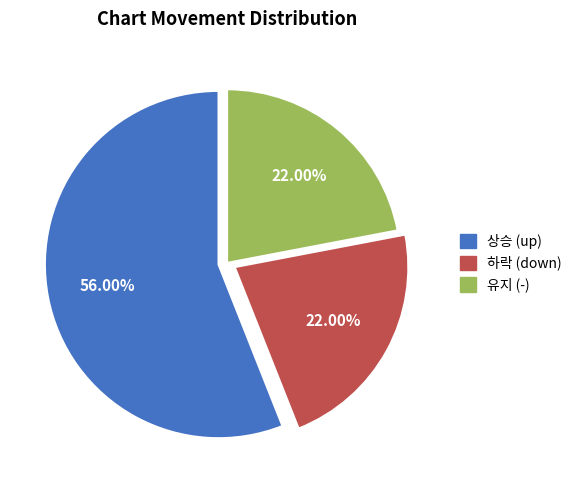

Is there any slice that represents more than half of the pie?

Yes